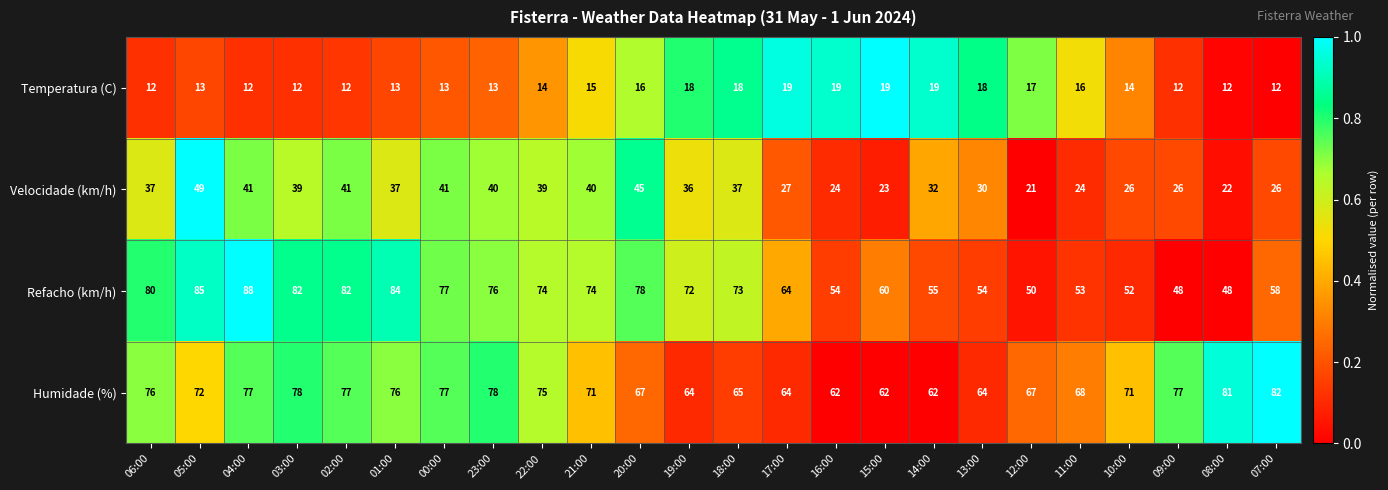

Rank the series at 20:00 from lowest to highest value.

Temperatura (C), Velocidade (km/h), Humidade (%), Refacho (km/h)